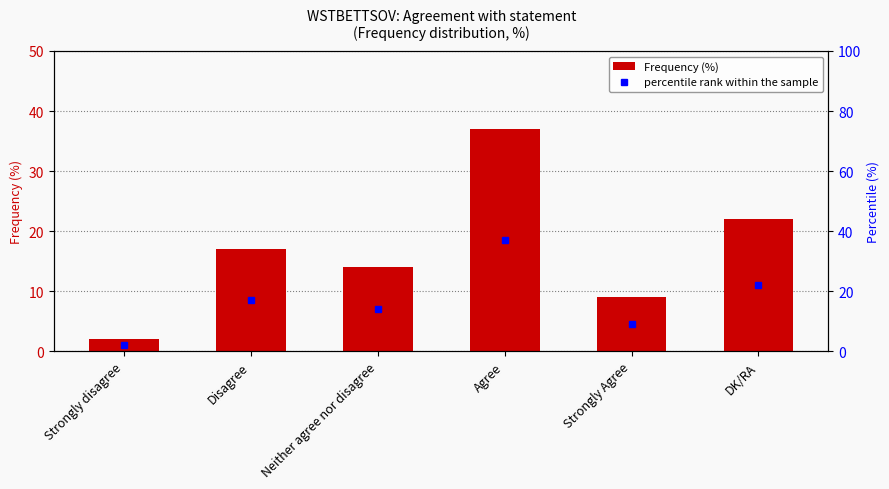

Is it true that percentile rank within the sample equals 22 at DK/RA?

True